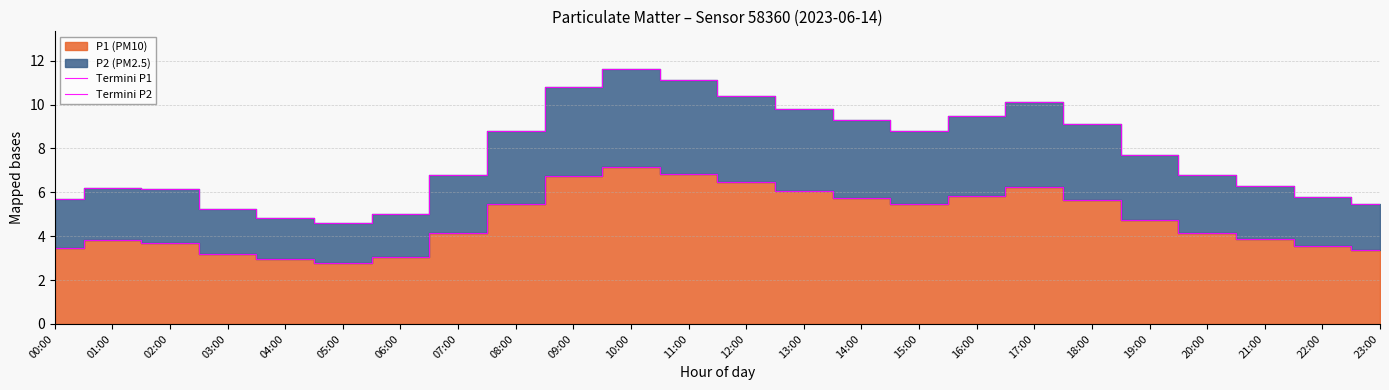

The value of Termini P2 at 02:00 is 6.2. True or false?

True